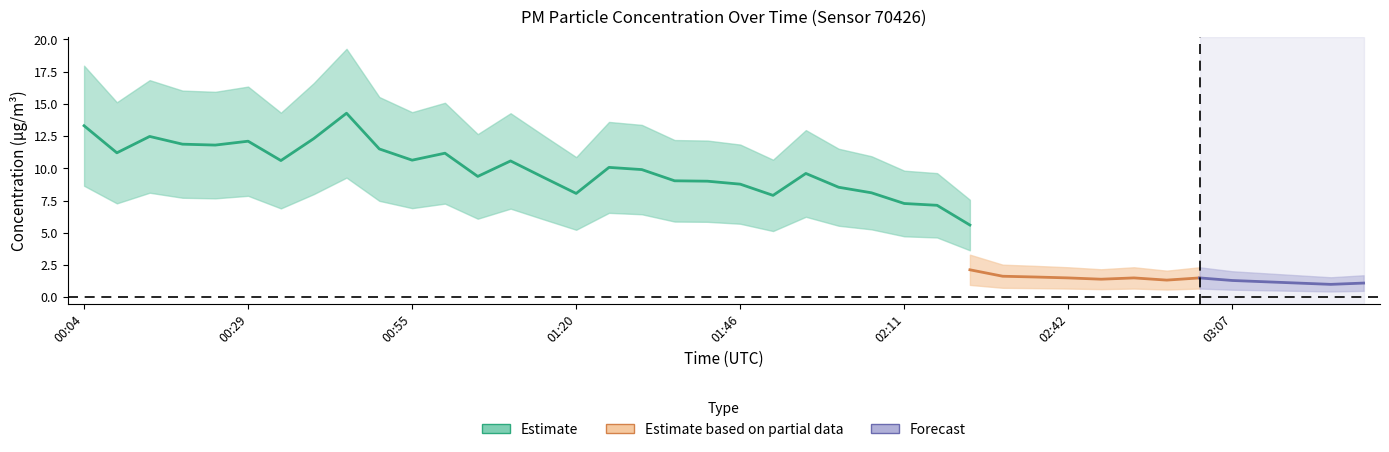

What is the label of the 30th point from the left?

02:37